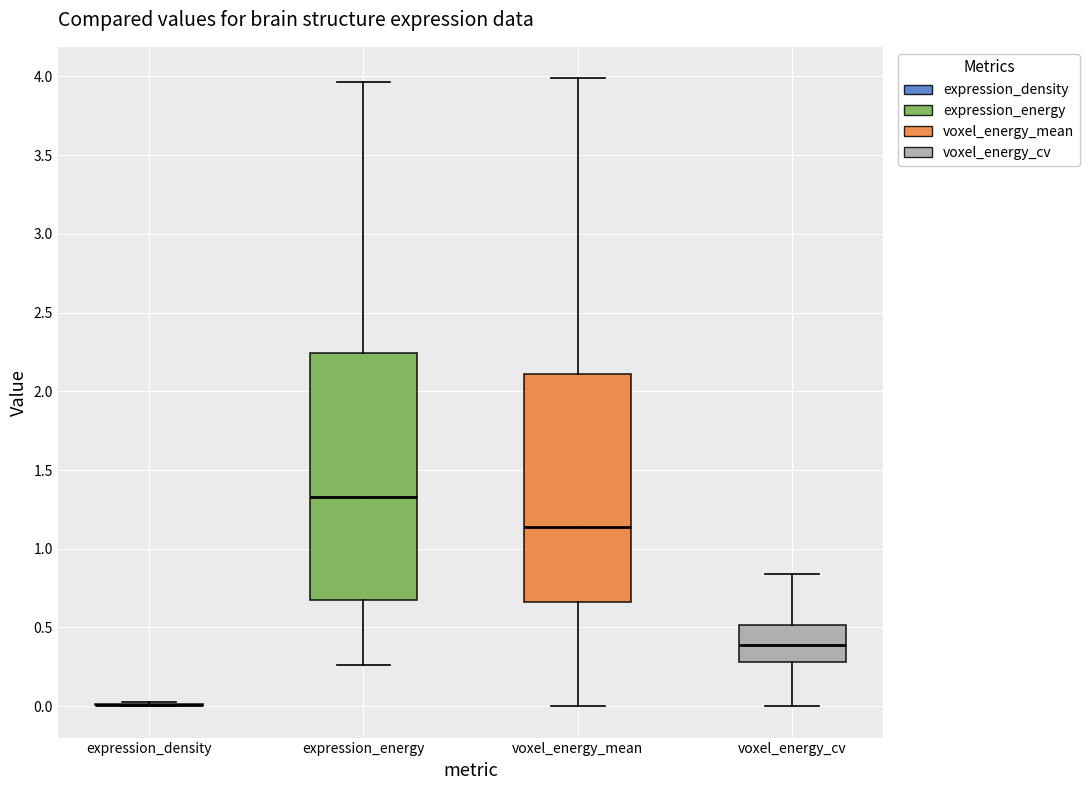

Where does the median line of the box for voxel_energy_mean sit on the y-axis? The values are not printed on the chart, so give them approximately, as read against the axis.

1.15